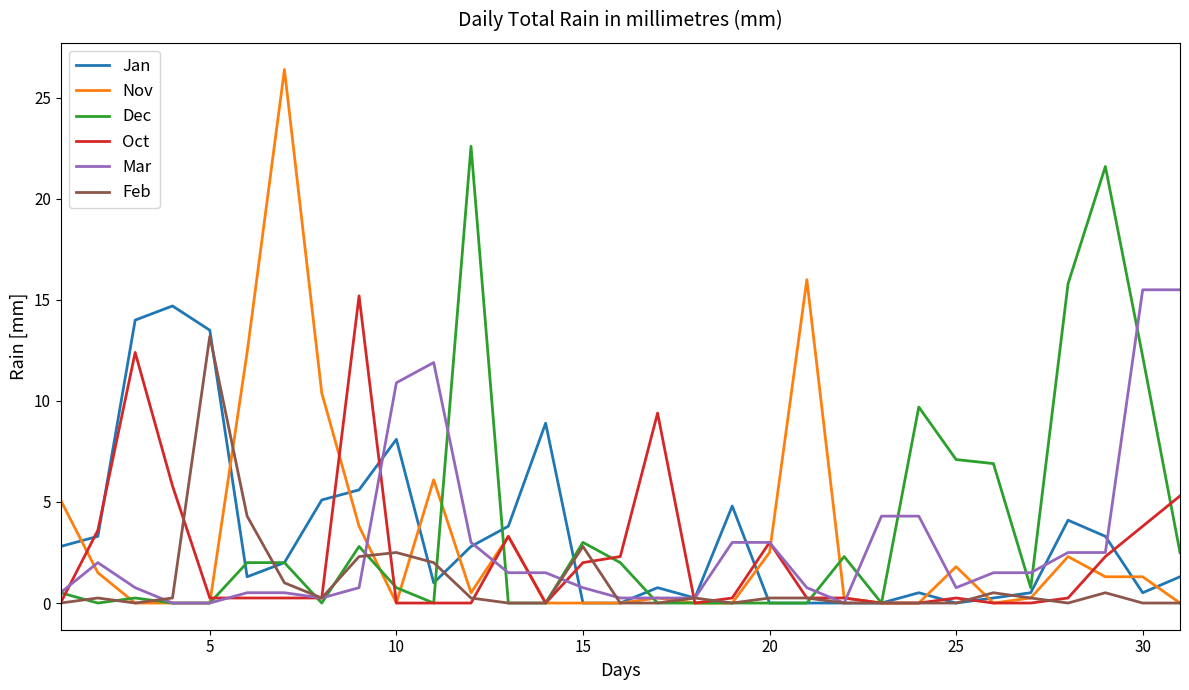

Which series has the largest range (max minus min)?

Nov